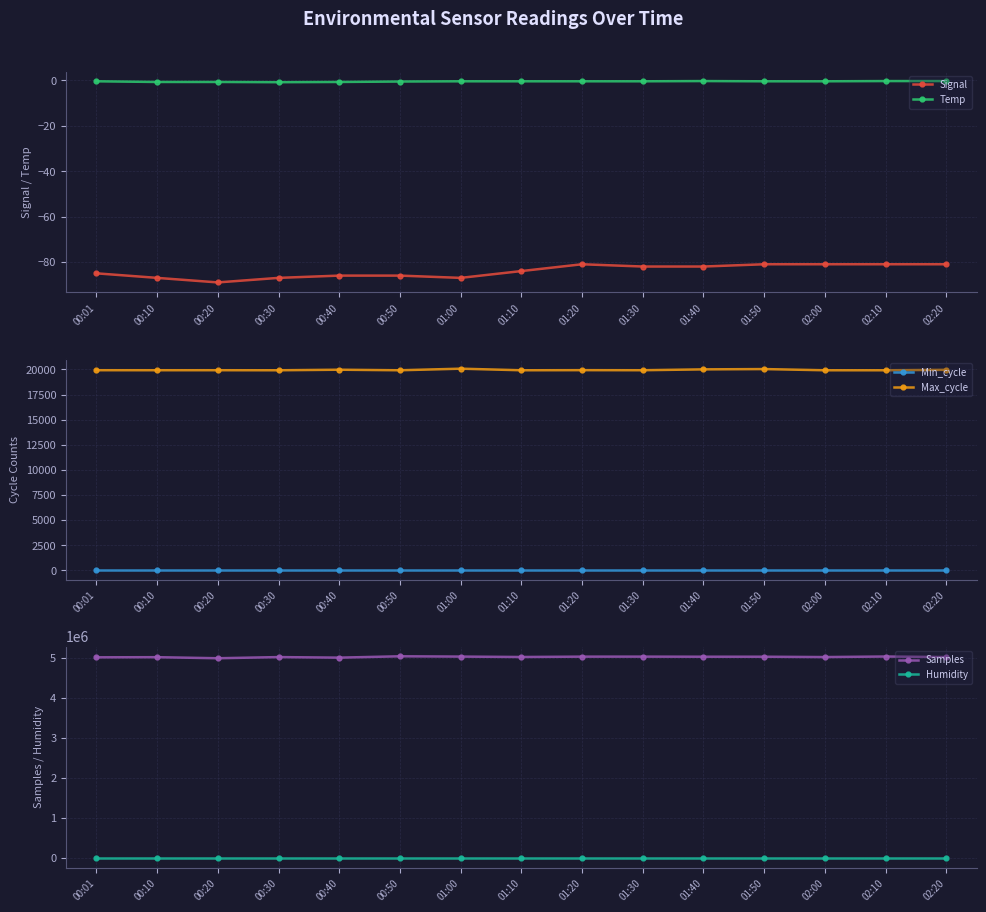

The value of Temp at 01:20 is -0.6. True or false?

False